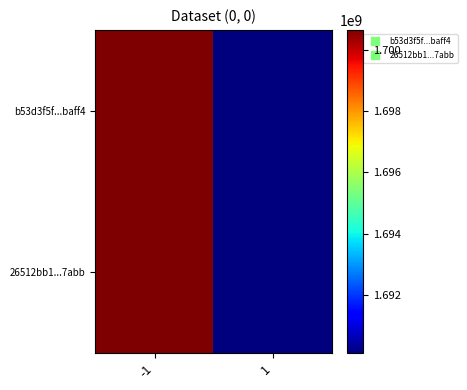

What is the maximum value shown in the chart?

1700654666